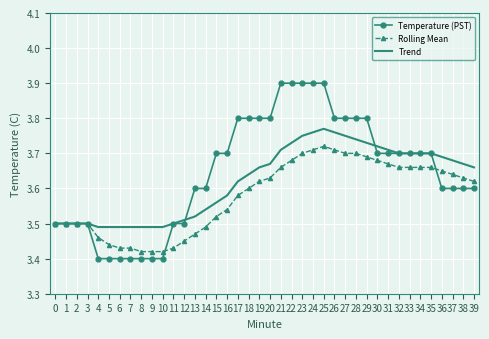

What is the sum of all Trend values?

144.9